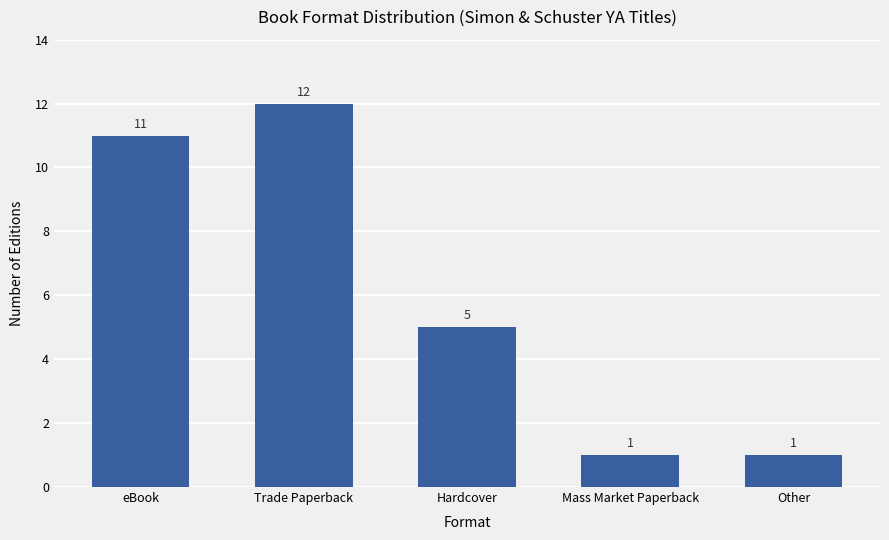

What is the average value?

6